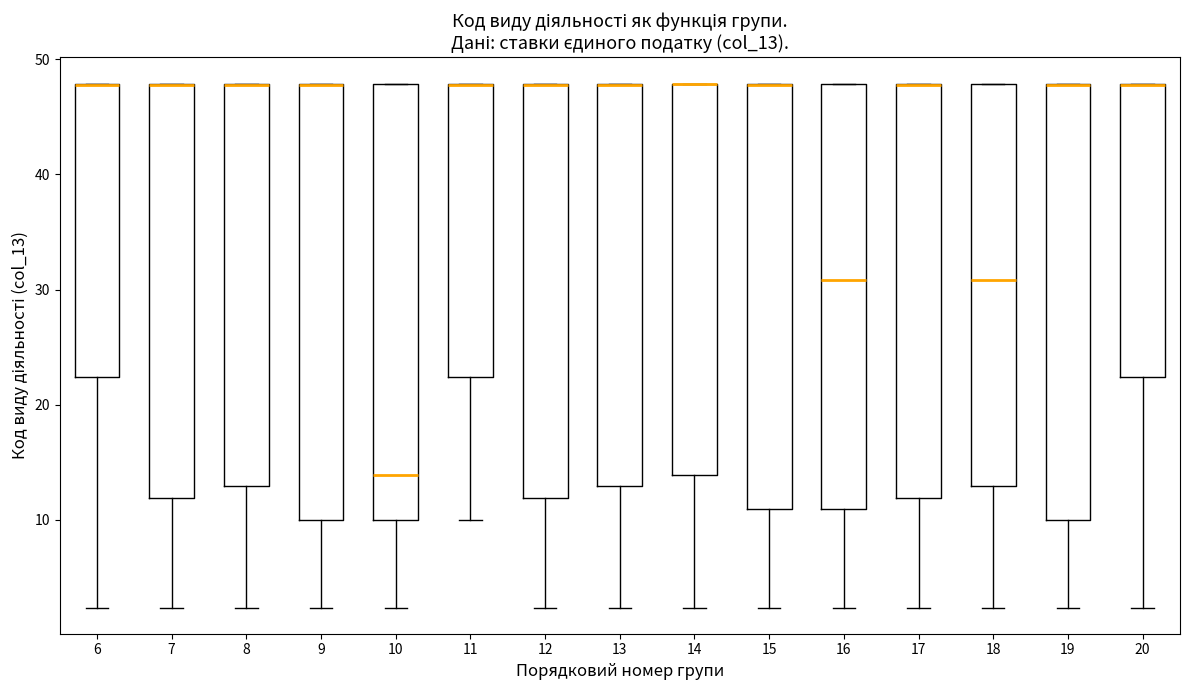

Reading left to right, read every box against the y-axis: the position of its median line, the range the box covers, and the ends of its whiskers. The values are not printed on the chart, so give them approximately, as read against the axis.

6: median 48 (drawn on the box's upper edge), box 22 to 48, whiskers 2 to 48
7: median 48 (drawn on the box's upper edge), box 12 to 48, whiskers 2 to 48
8: median 48 (drawn on the box's upper edge), box 13 to 48, whiskers 2 to 48
9: median 48 (drawn on the box's upper edge), box 10 to 48, whiskers 2 to 48
10: median 14, box 10 to 48, whiskers 2 to 48
11: median 48 (drawn on the box's upper edge), box 22 to 48, whiskers 10 to 48
12: median 48 (drawn on the box's upper edge), box 12 to 48, whiskers 2 to 48
13: median 48 (drawn on the box's upper edge), box 13 to 48, whiskers 2 to 48
14: median 48 (drawn on the box's upper edge), box 14 to 48, whiskers 2 to 48
15: median 48 (drawn on the box's upper edge), box 11 to 48, whiskers 2 to 48
16: median 31, box 11 to 48, whiskers 2 to 48
17: median 48 (drawn on the box's upper edge), box 12 to 48, whiskers 2 to 48
18: median 31, box 13 to 48, whiskers 2 to 48
19: median 48 (drawn on the box's upper edge), box 10 to 48, whiskers 2 to 48
20: median 48 (drawn on the box's upper edge), box 22 to 48, whiskers 2 to 48